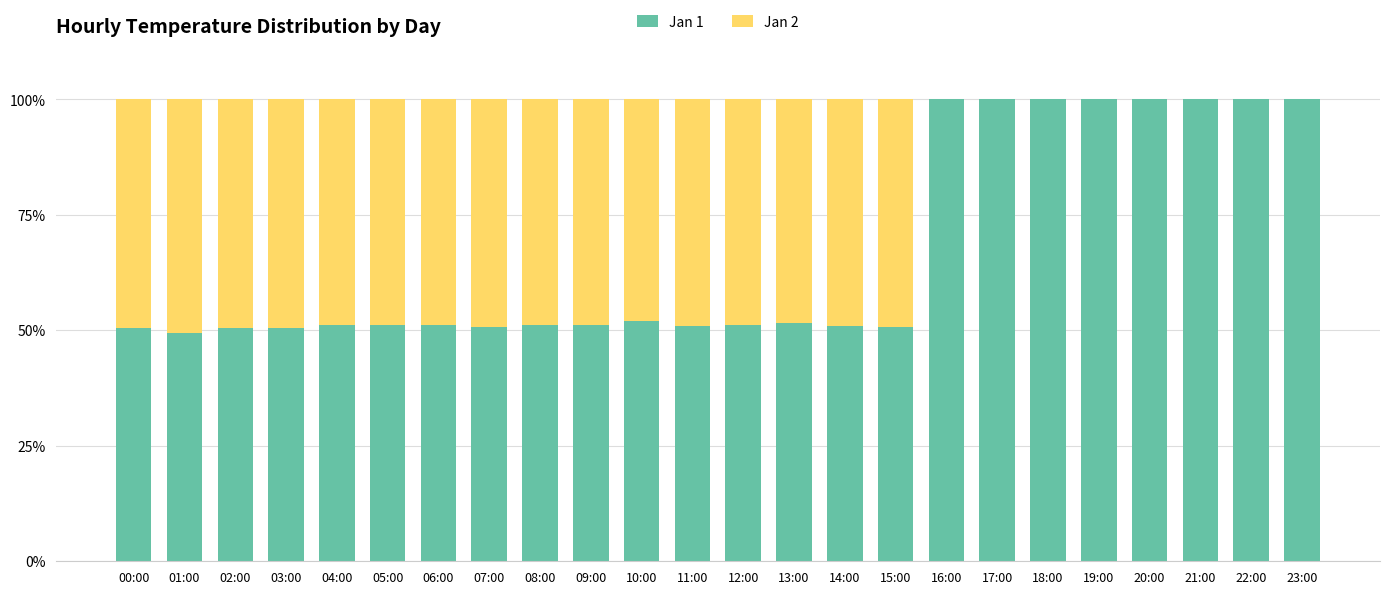

Is it true that Jan 1 equals 51.2 at 08:00?

True